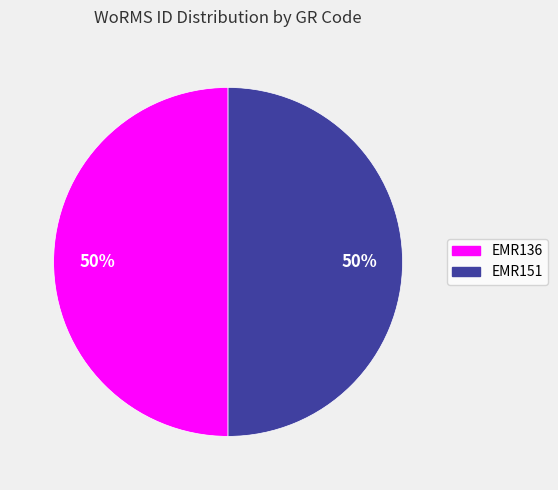

Count the number of slices in the pie.

2